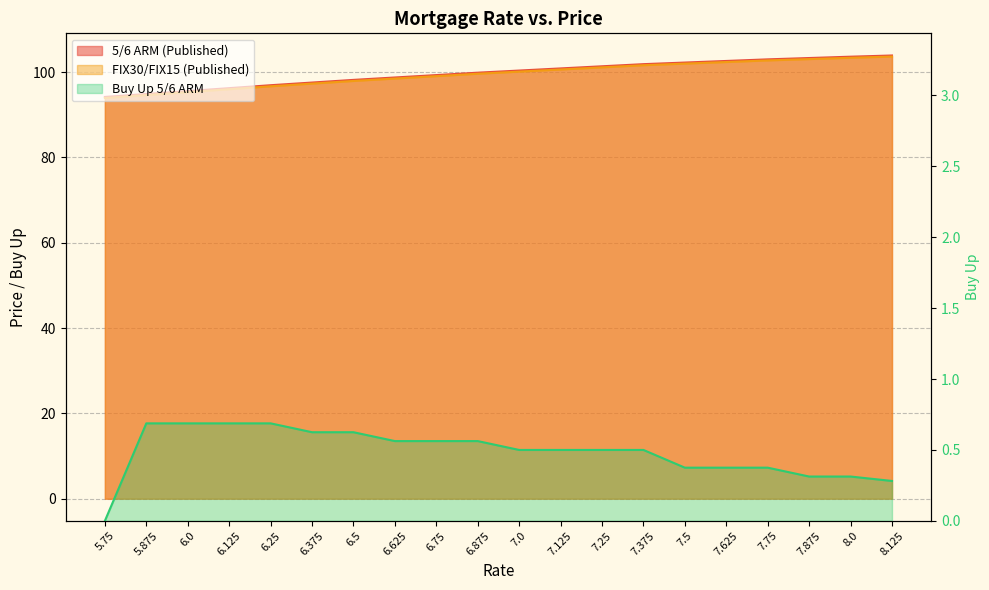

What is the value of the FIX30/FIX15 (Published) point at the 13th from the left?

101.1